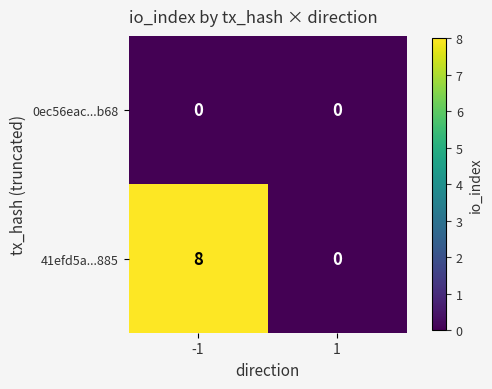

What is the difference between the 41efd5a...885 values at -1 and 1?

8